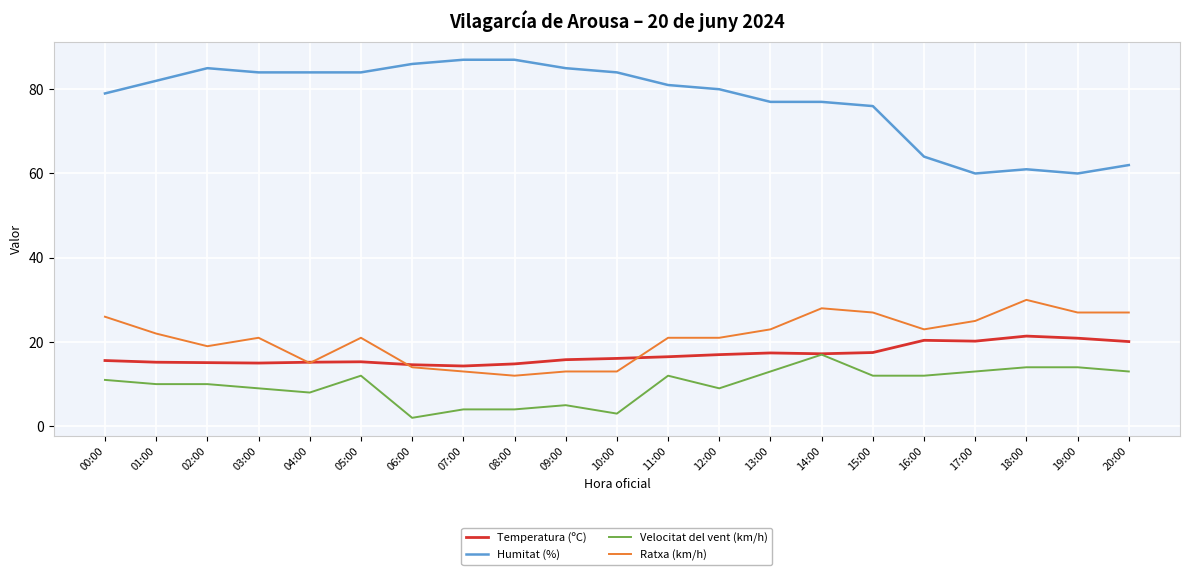

What is the difference between the maximum and second lowest values in the Temperatura (ºC) series?

6.8